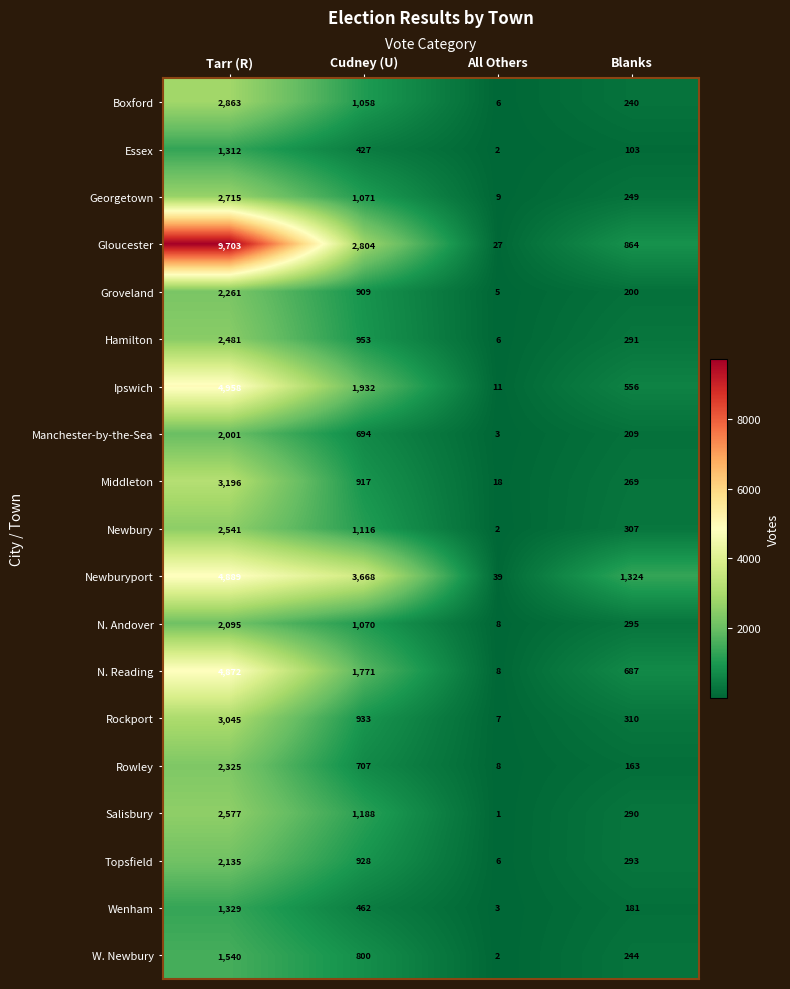

Between Tarr (R) and Cudney (U), which series saw the biggest shift?

Gloucester